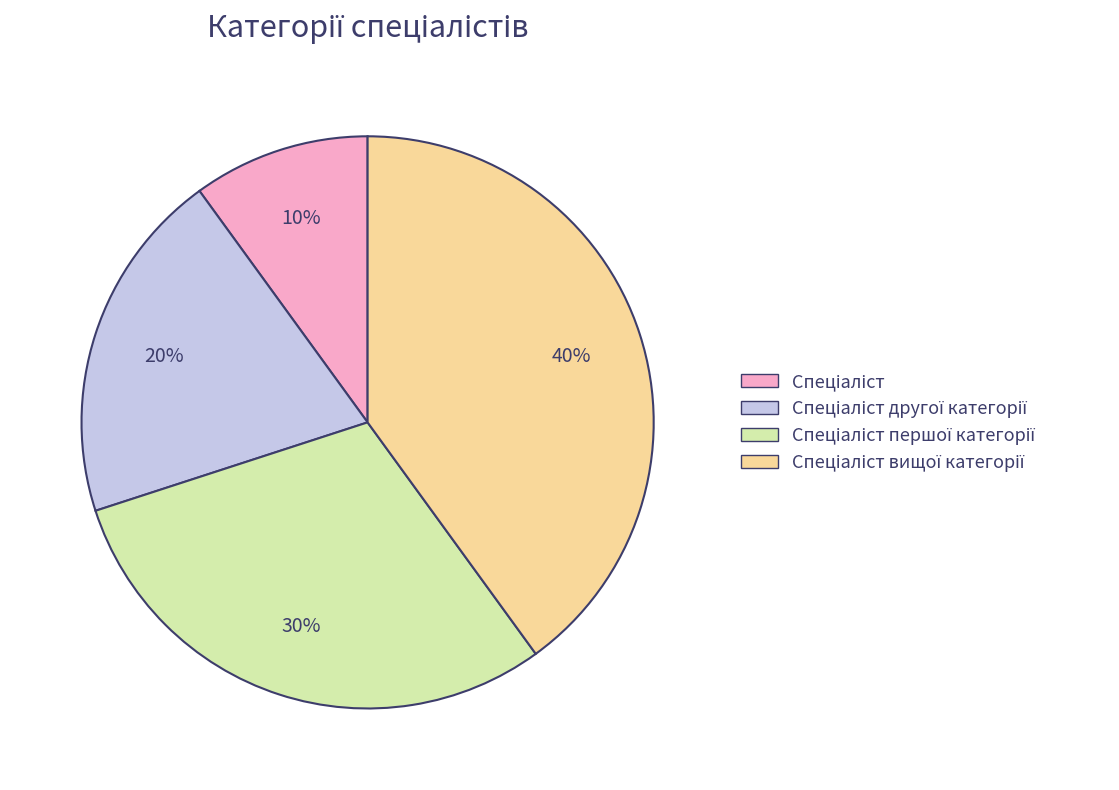

To the nearest percent, what is the average slice percentage?

25%